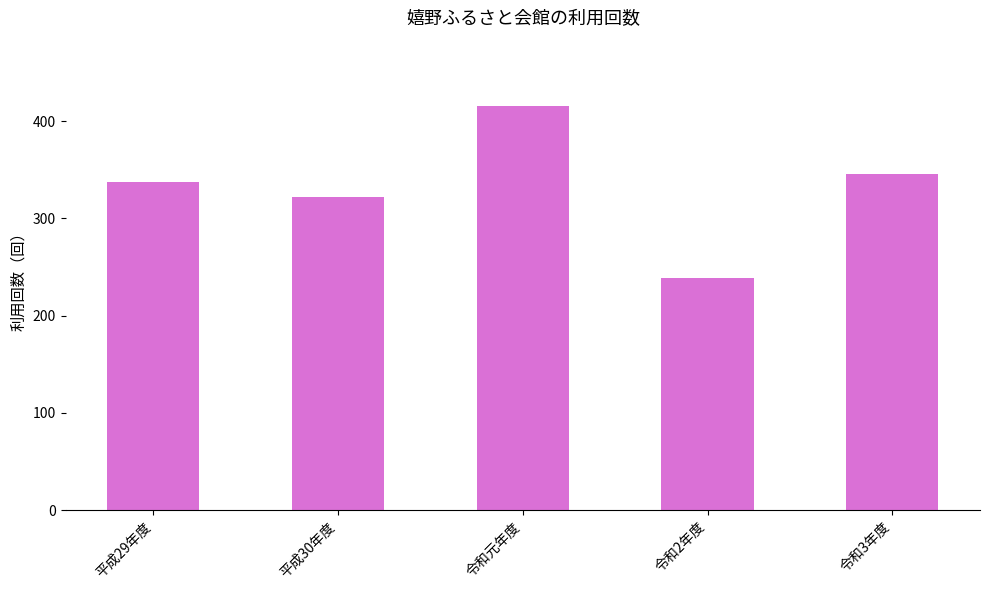

Are the bars grouped side by side (vs. stacked)?

No